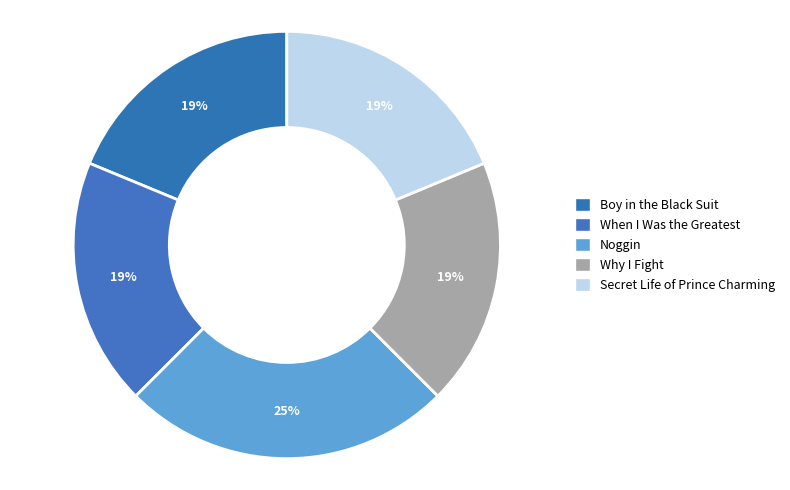

How many slices are in this pie chart?

5